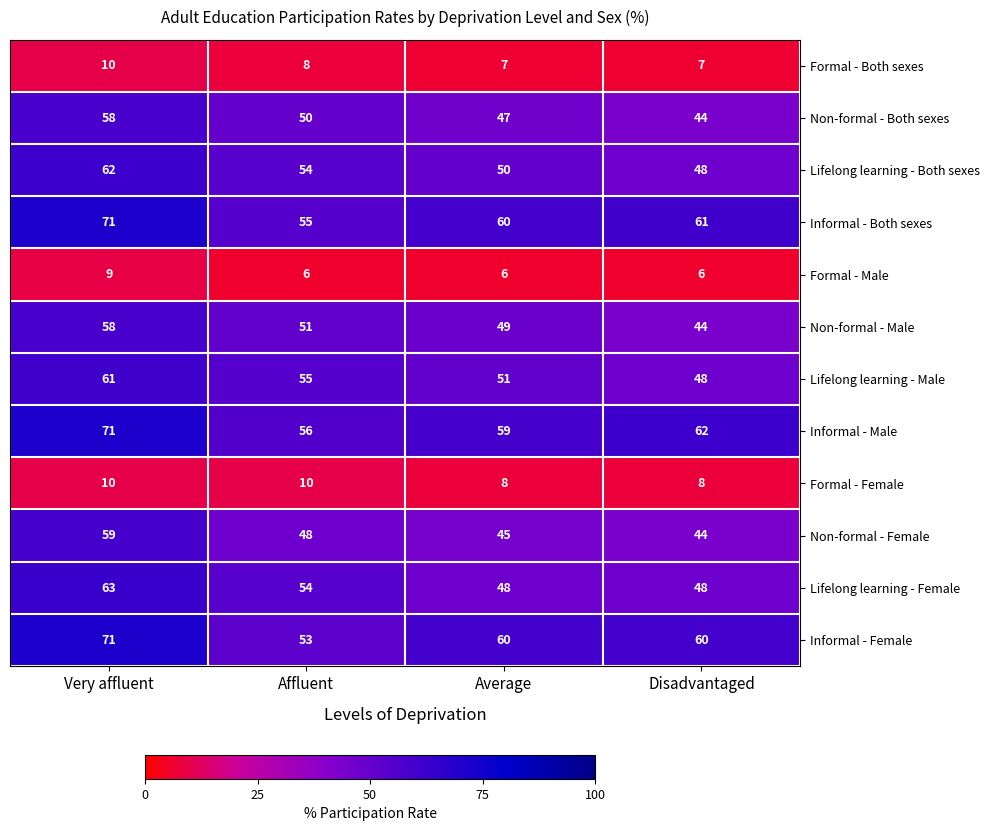

Between Average and Disadvantaged, which series saw the biggest shift?

Non-formal - Male